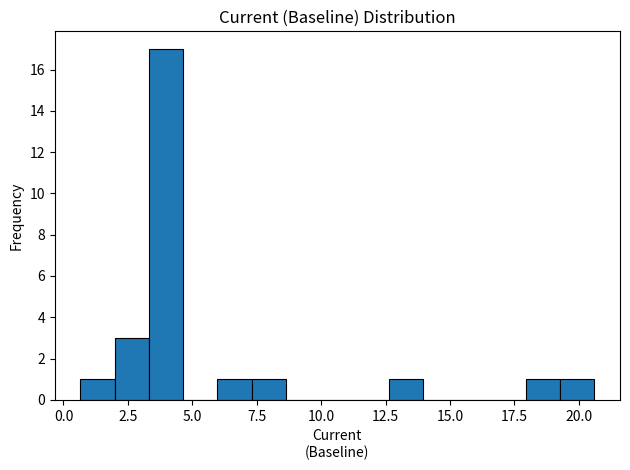

Read against the x-axis, roughly where is the centre of the tallest bar?

4.0